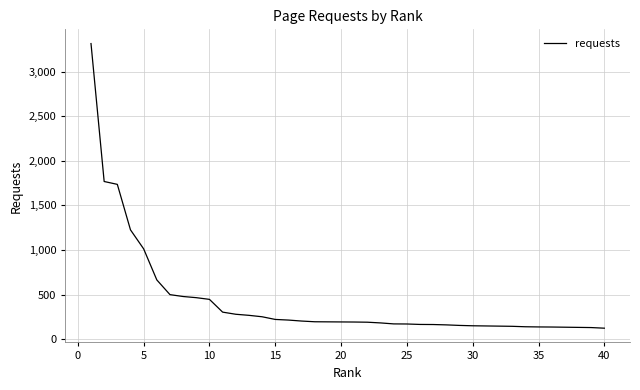

What is the maximum value shown in the chart?

3314